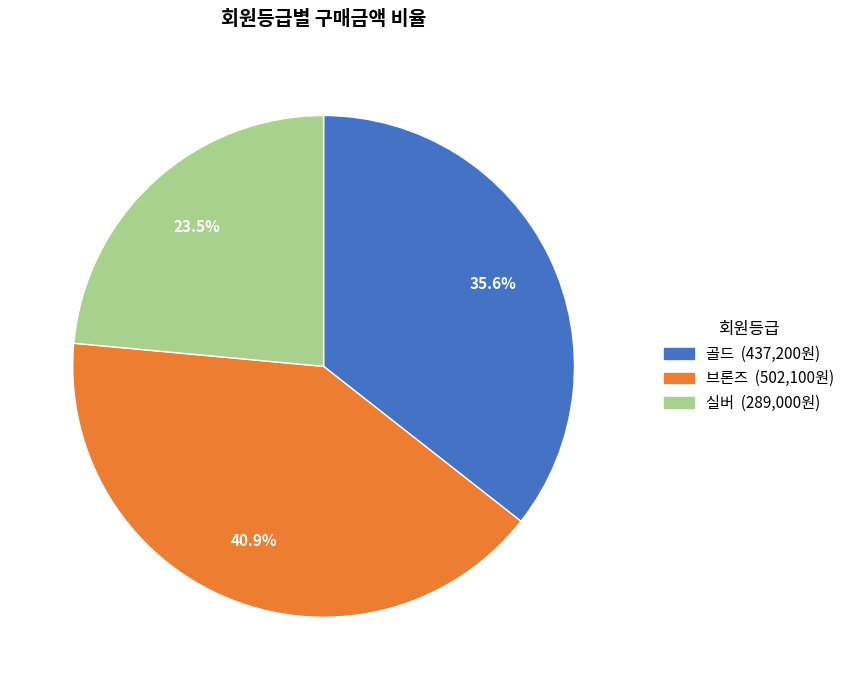

Which has a higher value, 골드 or 브론즈?

브론즈